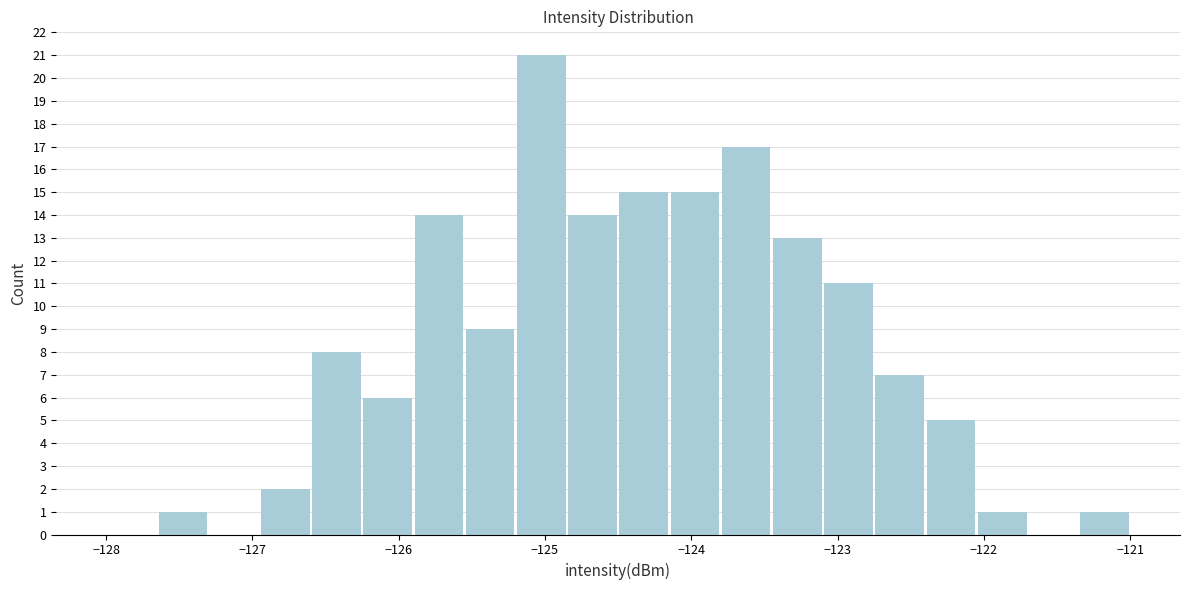

Around what value on the x-axis is the tallest bar? Give the approximate position of its centre, as read against the axis.

-125.0